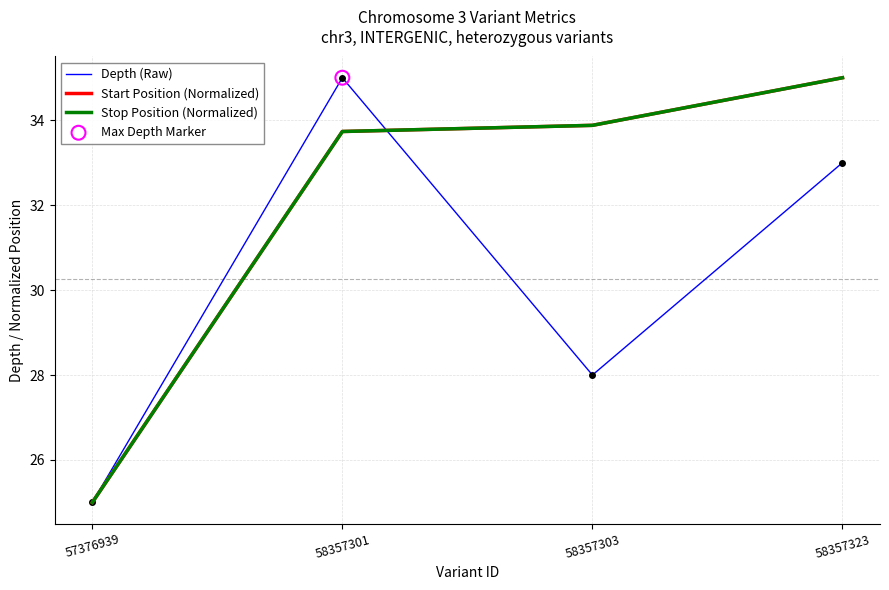

What are all the series names shown in the legend?

Depth (Raw), Start Position (Normalized), Stop Position (Normalized)